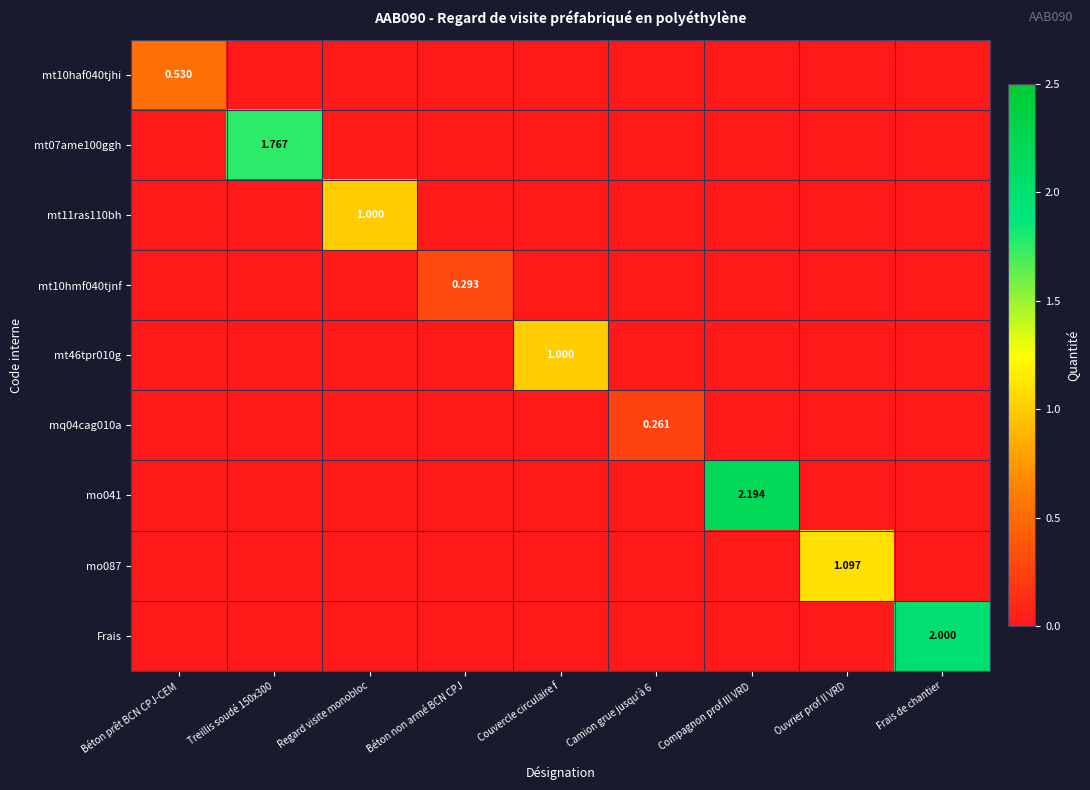

True or false: mt07ame100ggh has a value of 0.0 at Béton prêt BCN CPJ-CEM.

True